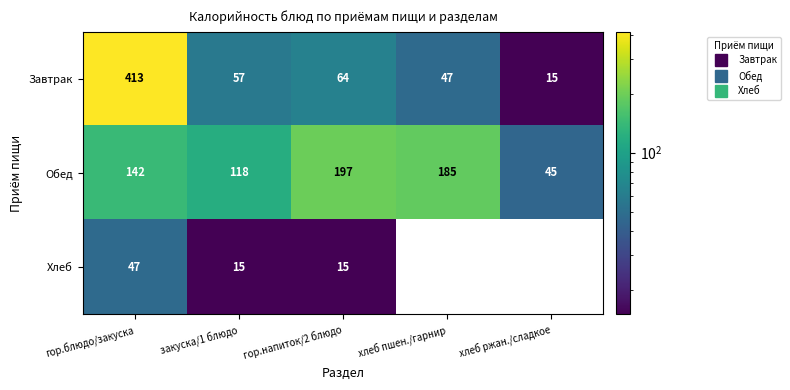

What is the difference between the maximum and minimum values in the Завтрак series?

398